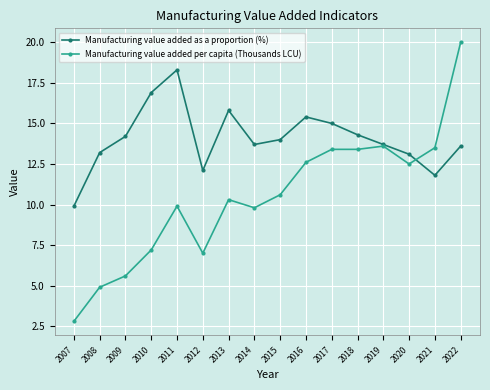

The value of Manufacturing value added as a proportion (%) at 2014 is 20.6. True or false?

False